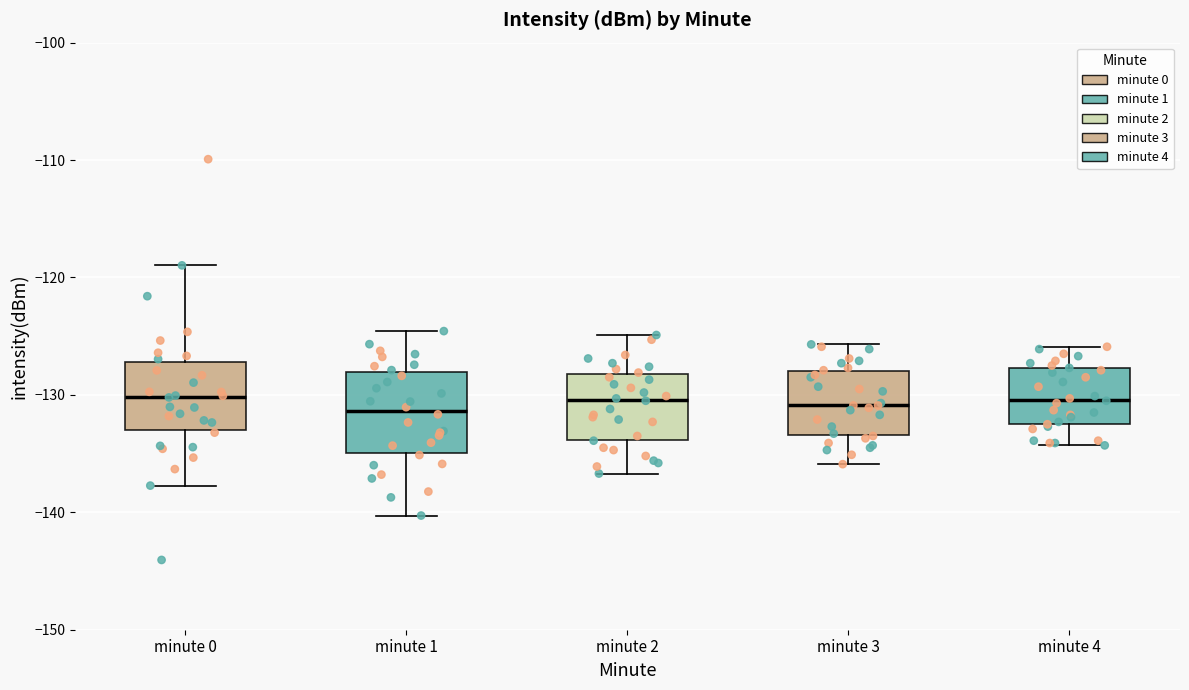

Where does the upper whisker of the box for minute 0 end on the y-axis? The values are not printed on the chart, so give them approximately, as read against the axis.

-119